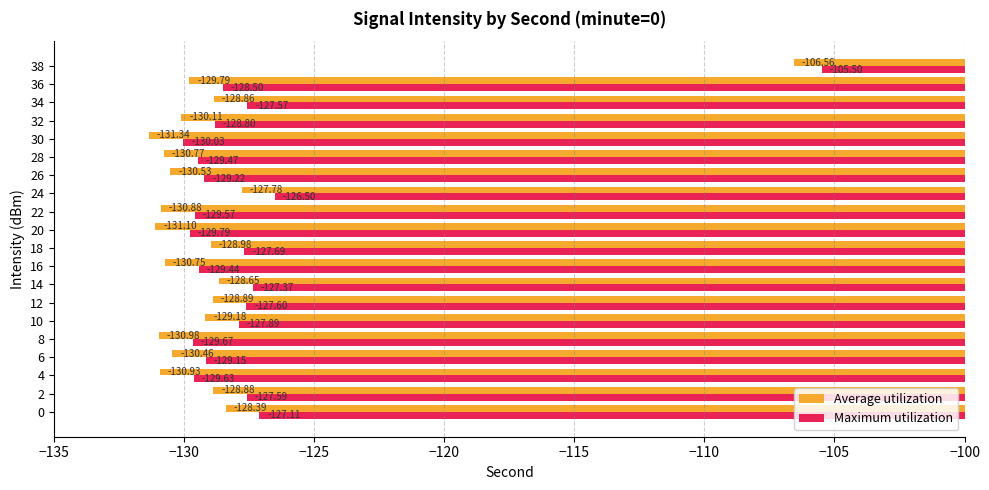

What is the total value across all series at 34?

-256.4